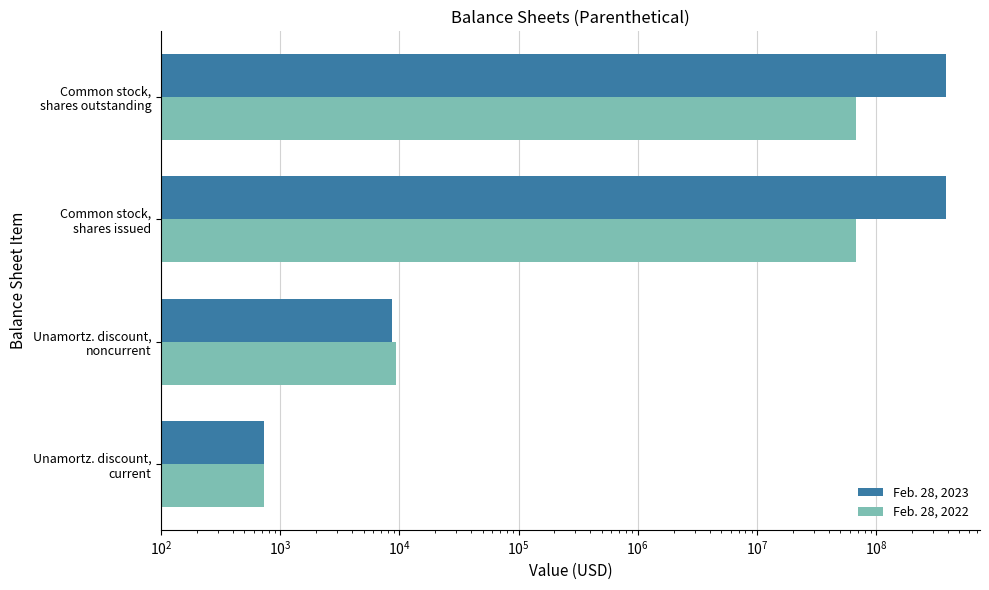

What is the value of the Feb. 28, 2022 bar at the 2nd from the left?

9350